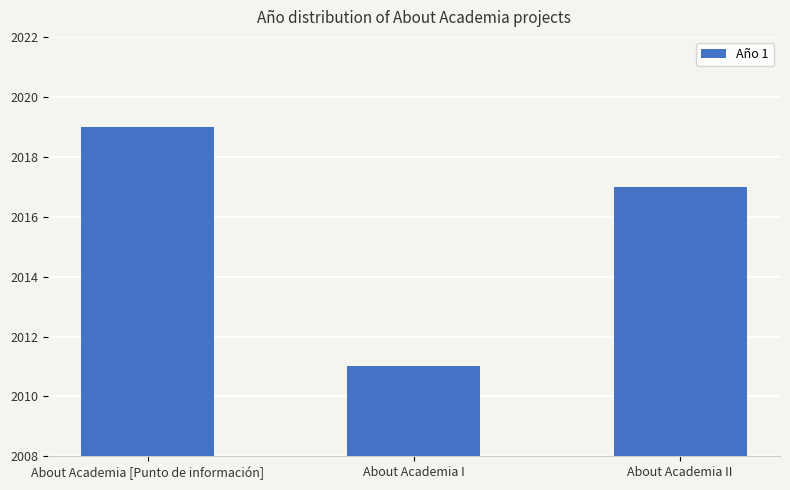

List the labels in order of value, largest first.

About Academia [Punto de información], About Academia II, About Academia I